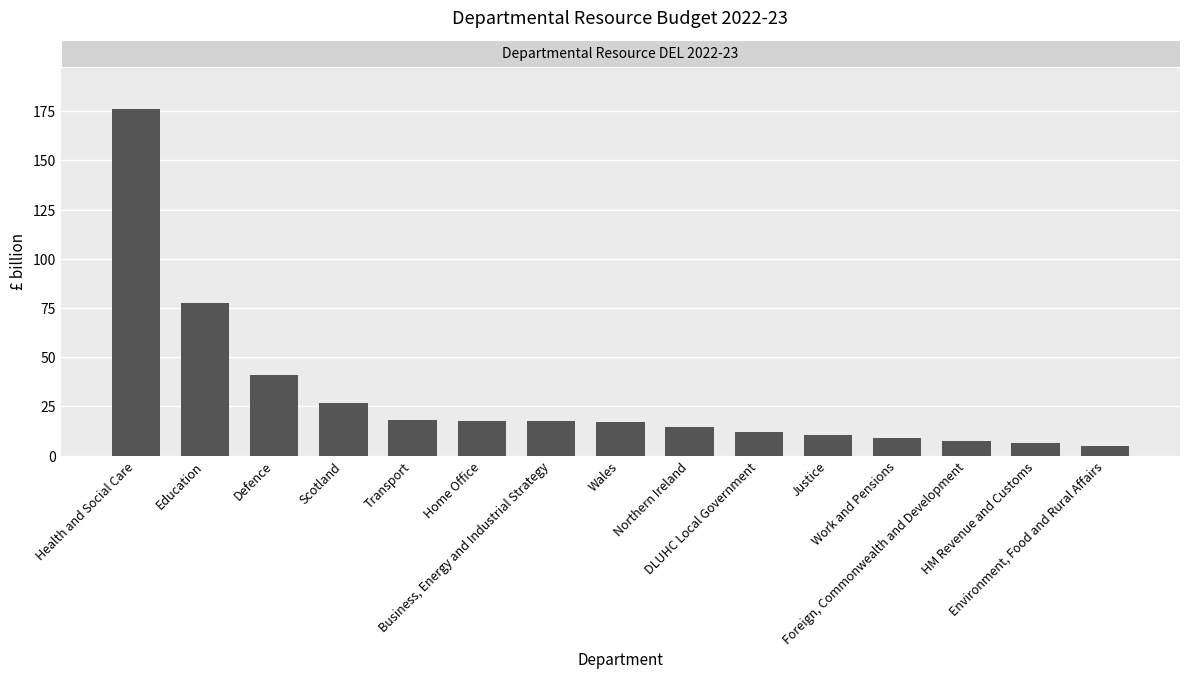

Approximately how many times larger is the value at Scotland compared to Environment, Food and Rural Affairs?

5.7